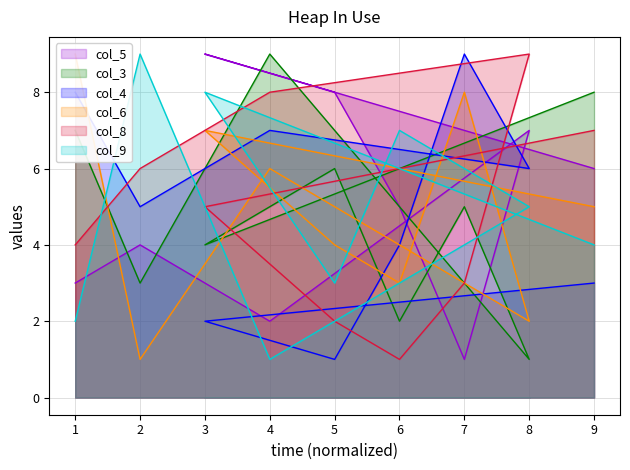

What is the total value across all series at 3?

35